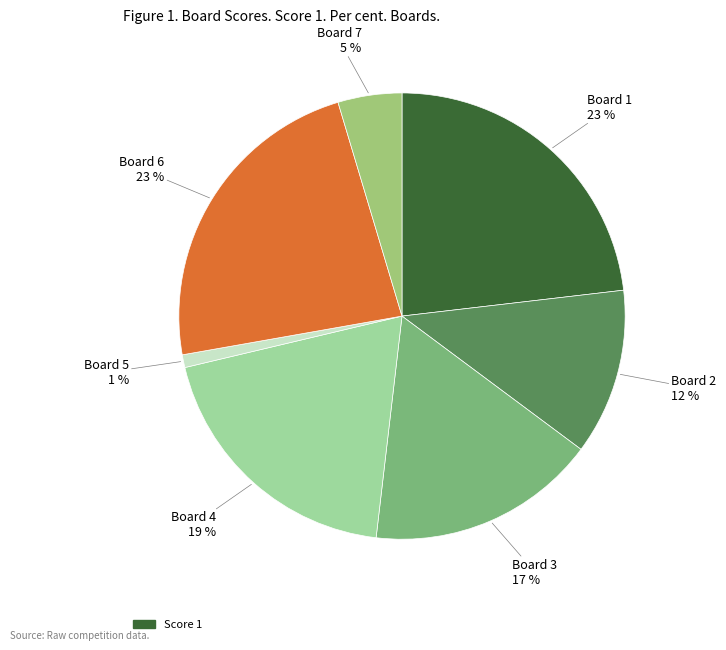

To the nearest percent, what is the difference between the largest and smallest slice percentages?

22%